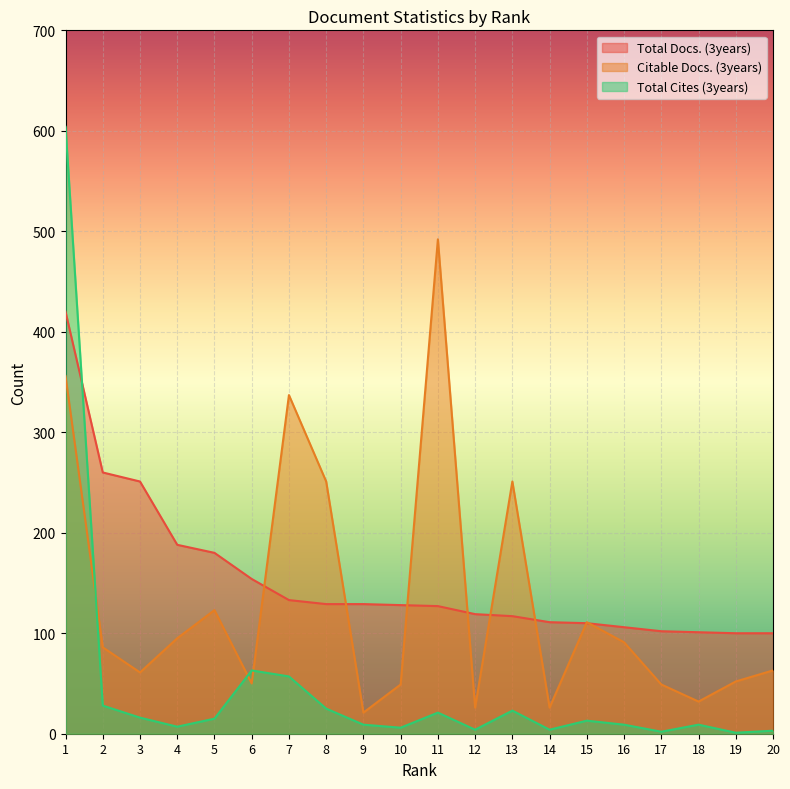

Reading left to right, what are all the values shown in this chart?

Total Docs. (3years): 1=420	2=260	3=251	4=188	5=180	6=154	7=133	8=129	9=129	10=128	11=127	12=119	13=117	14=111	15=110	16=106	17=102	18=101	19=100	20=100
Citable Docs. (3years): 1=356	2=86	3=61	4=95	5=123	6=50	7=337	8=251	9=21	10=49	11=492	12=26	13=251	14=26	15=111	16=91	17=49	18=32	19=52	20=63
Total Cites (3years): 1=604	2=28	3=16	4=7	5=15	6=63	7=57	8=25	9=9	10=6	11=21	12=4	13=23	14=4	15=13	16=9	17=2	18=9	19=1	20=3